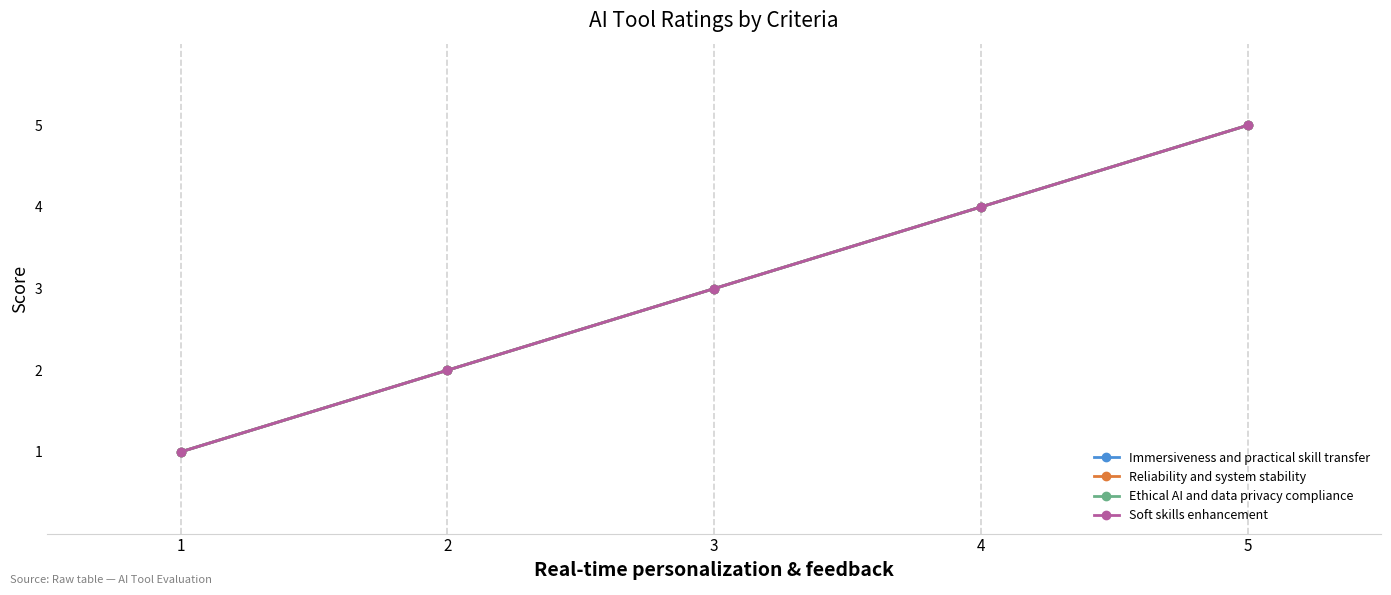

List the series in order of their peak value, highest first.

Immersiveness and practical skill transfer, Reliability and system stability, Ethical AI and data privacy compliance, Soft skills enhancement